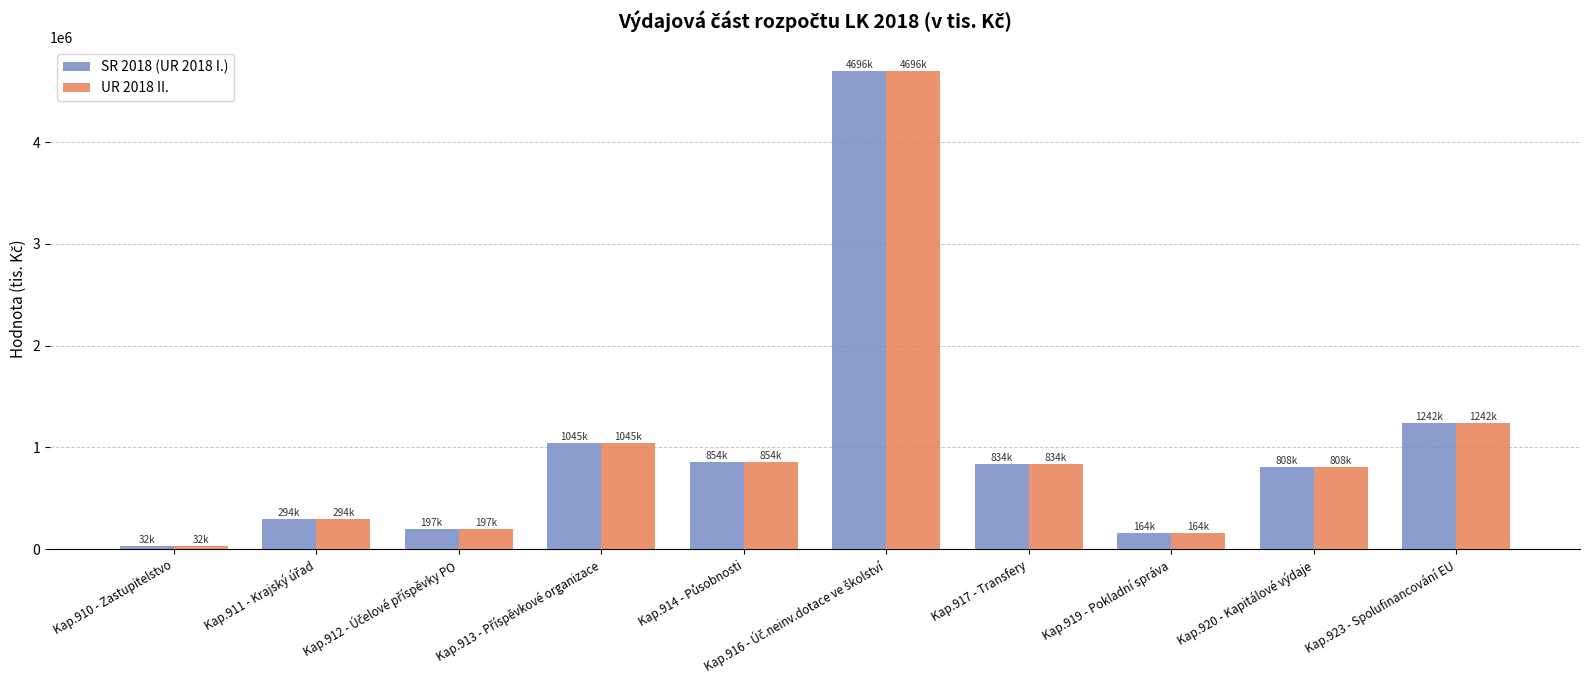

How many bars are there in each group?

2